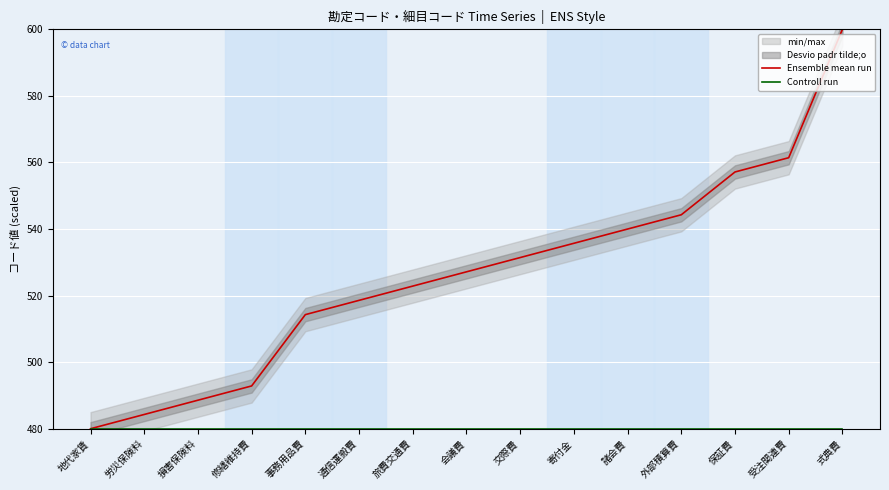

True or false: Controll run has a value of 480.0 at 保証費.

True